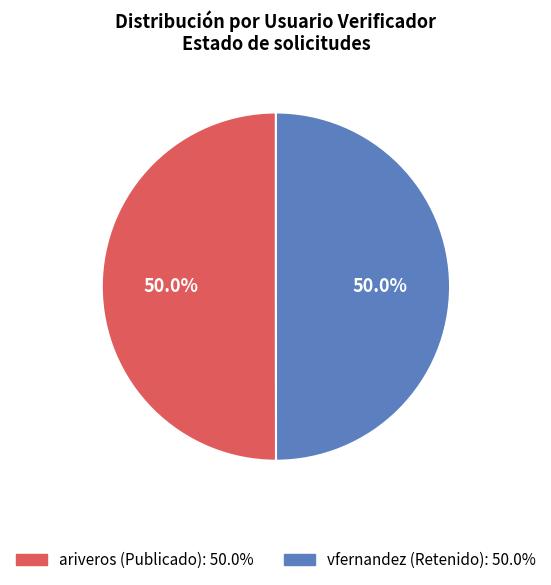

To the nearest percent, what is the combined percentage of vfernandez and ariveros?

100%